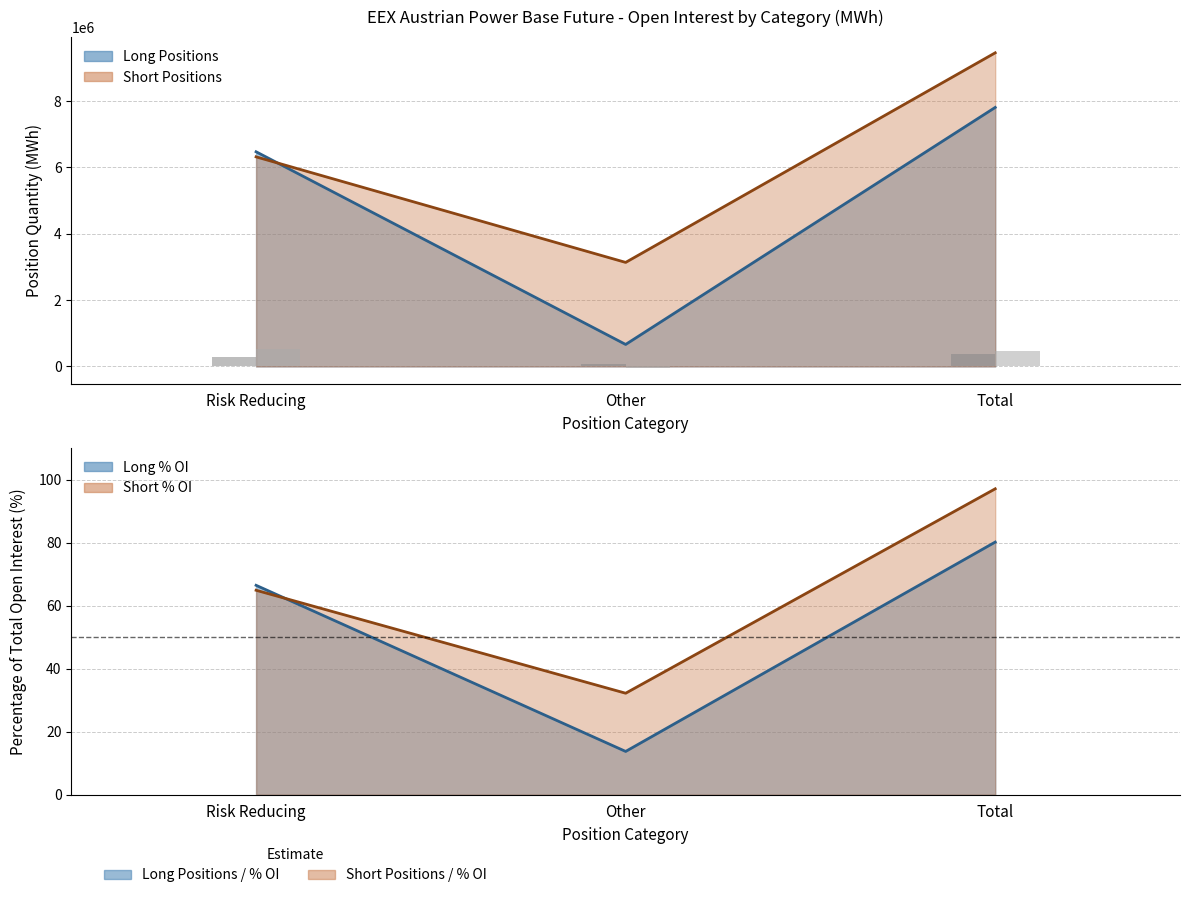

What is the label of the 3rd bar from the right?

Risk Reducing